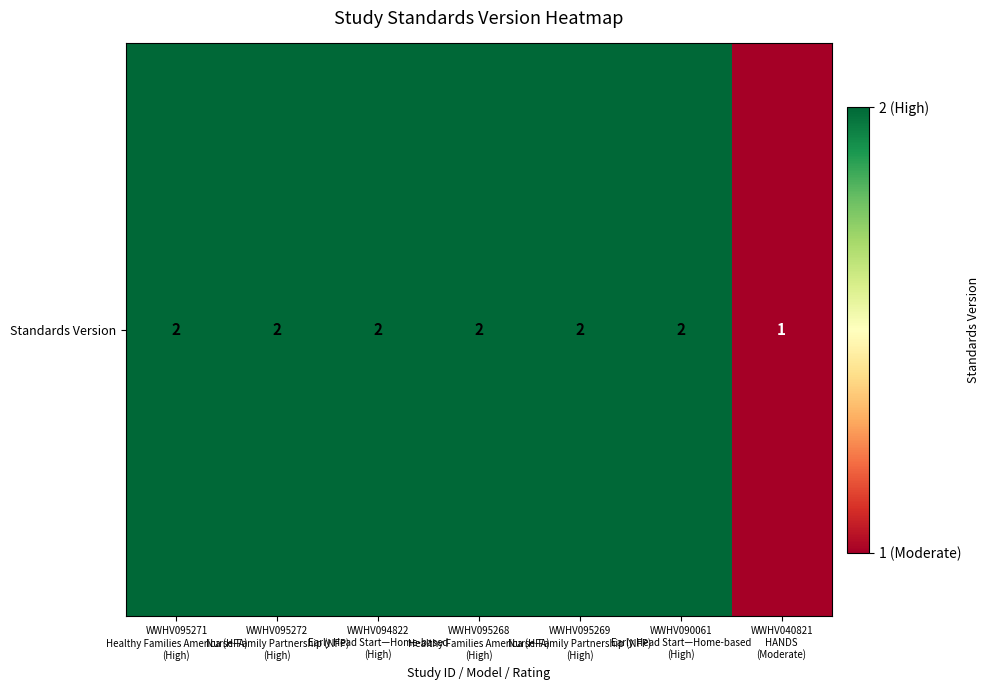

Is it true that the value at WWHV094822
Early Head Start—Home-based
(High) is 3?

False